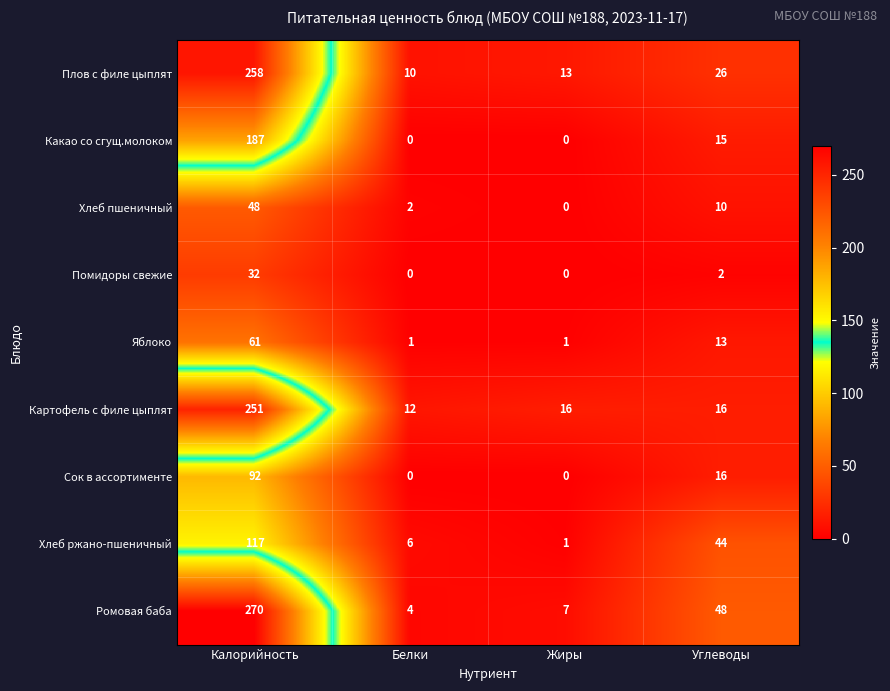

Which series changed the most between Калорийность and Белки?

Ромовая баба